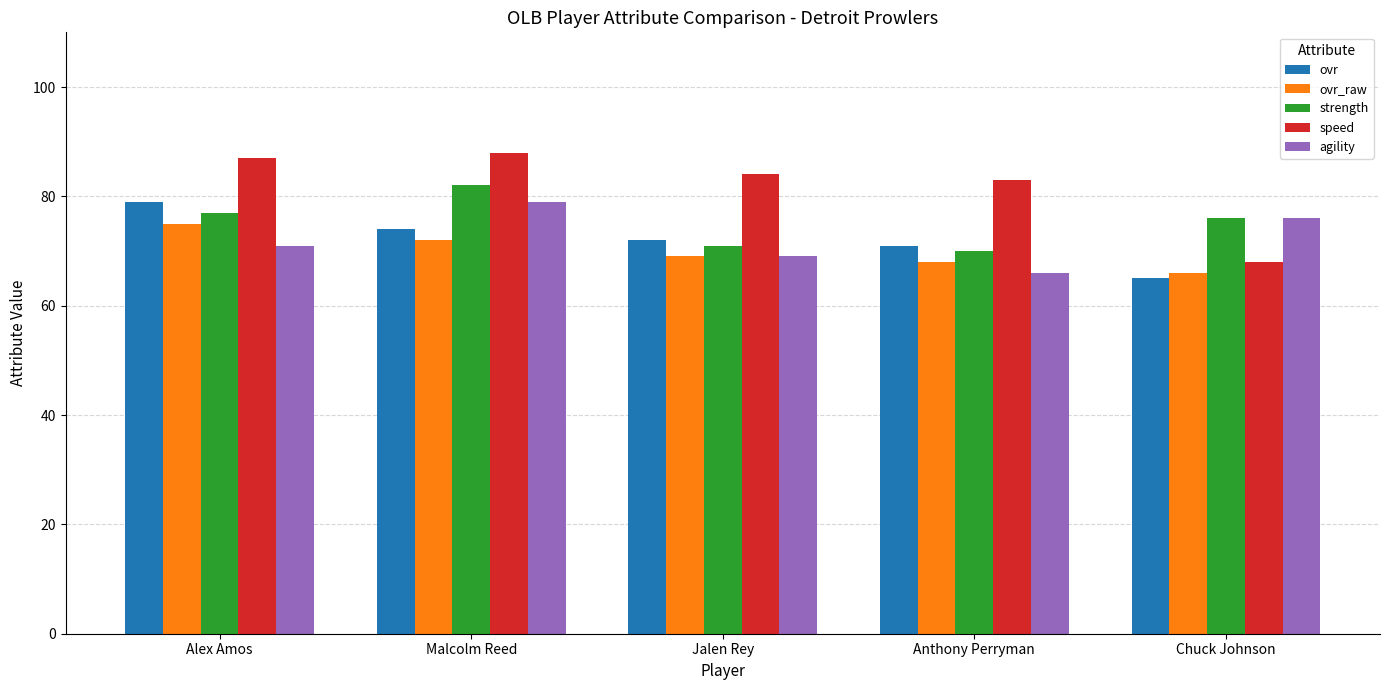

True or false: speed has a value of 87 at Alex Amos.

True